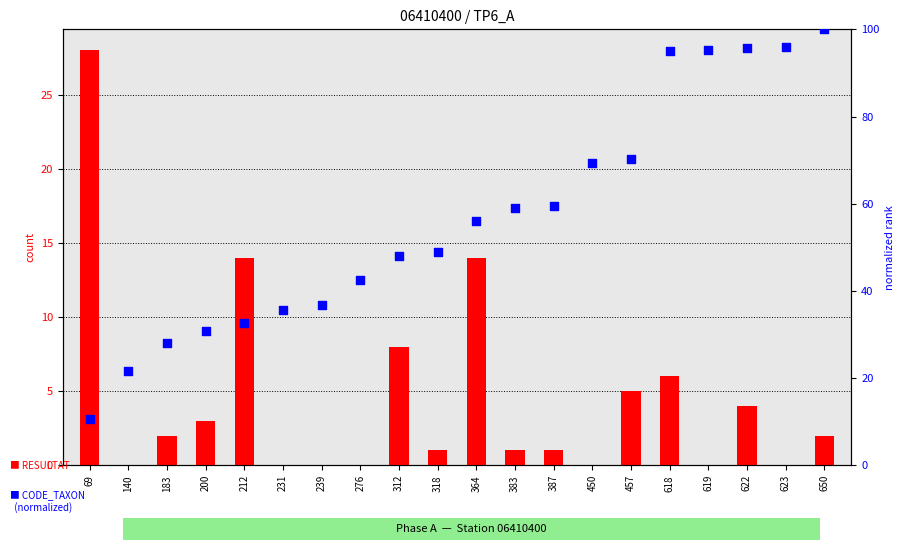

Which series has the largest total across all categories?

CODE_TAXON (normalized)